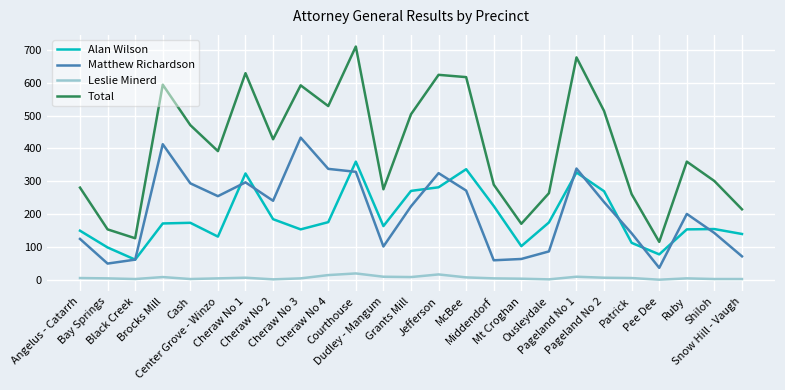

At which category does Alan Wilson reach its first local valley?

Black Creek